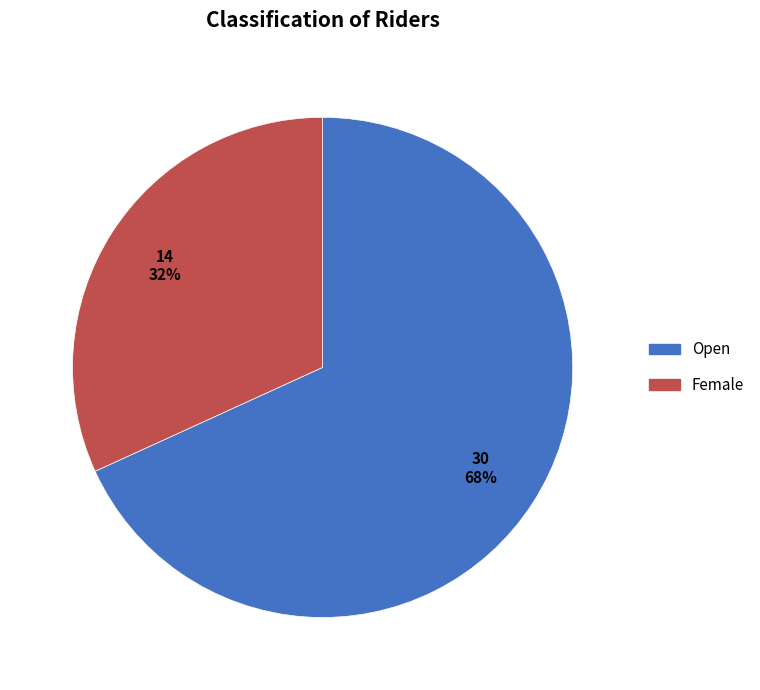

To the nearest percent, what portion does Female represent?

32%